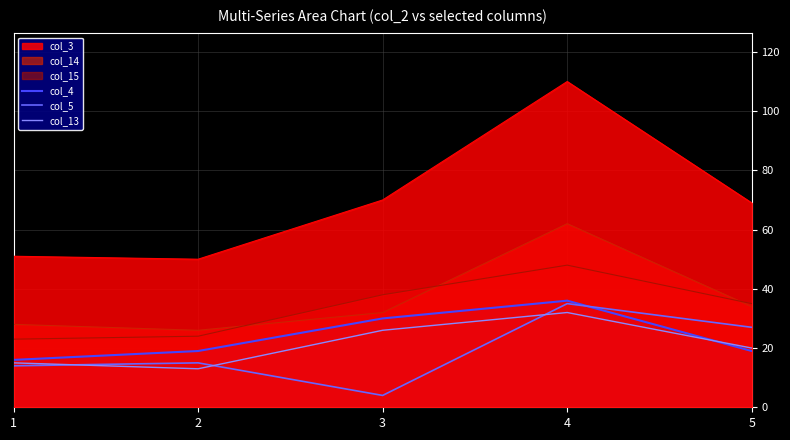

Between which two adjacent categories do col_4 and col_13 first intersect?

4 and 5